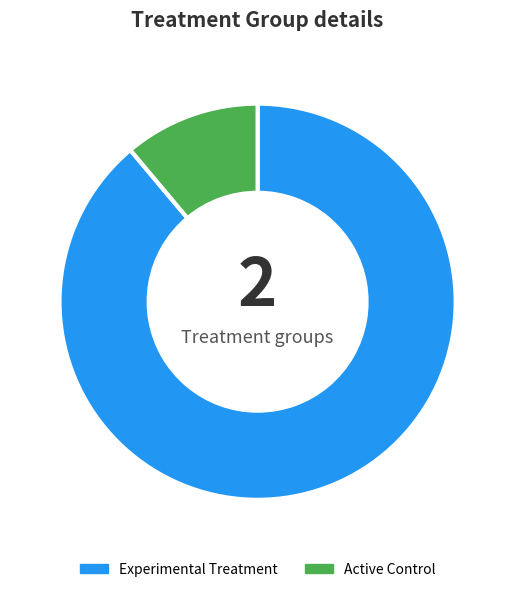

Does Active Control account for over 50% of the chart?

No